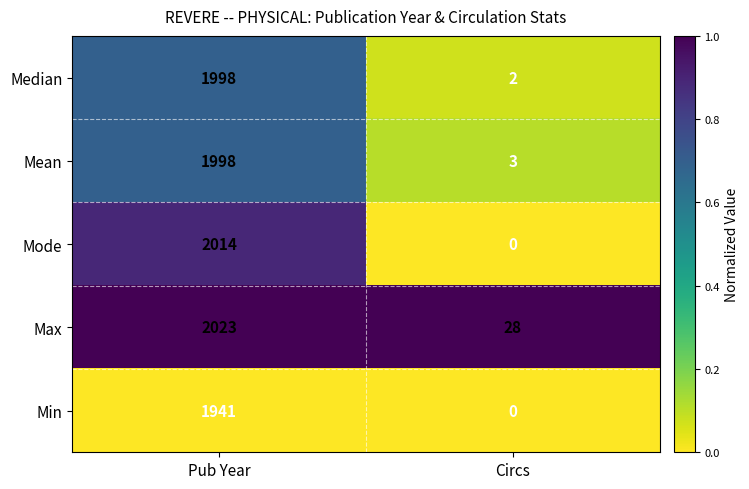

The Mode series shows 0 at Circs. True or false?

True